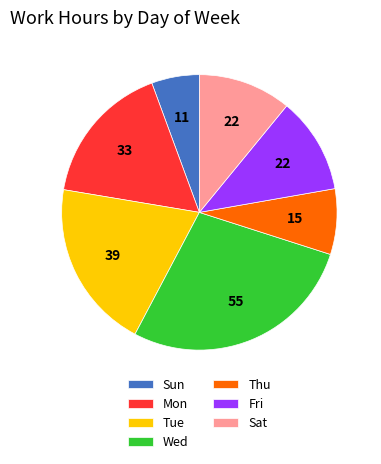

Do Wed and Sun together represent more than half of the pie?

No